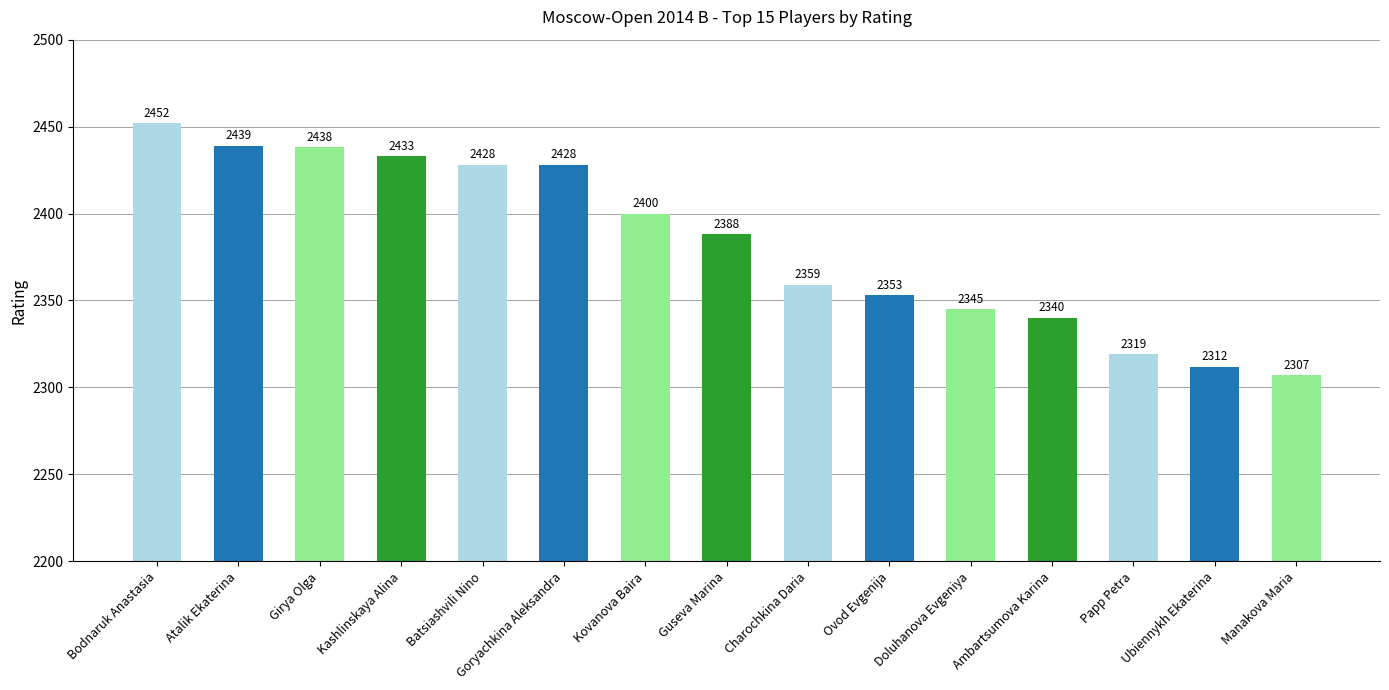

Is it true that the value at Batsiashvili Nino is 2428?

True